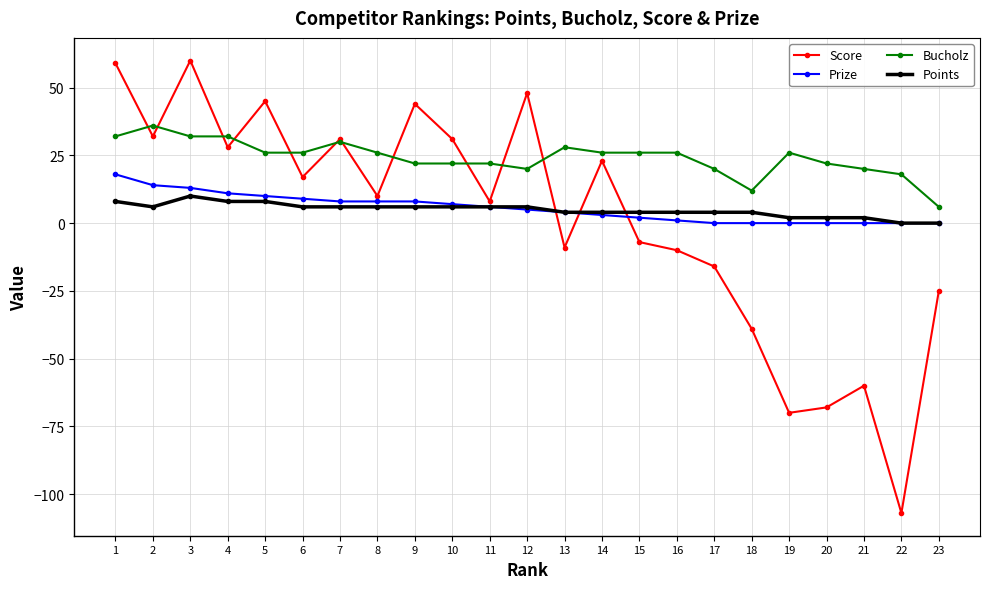

At how many categories does at least one series exceed 27?

10